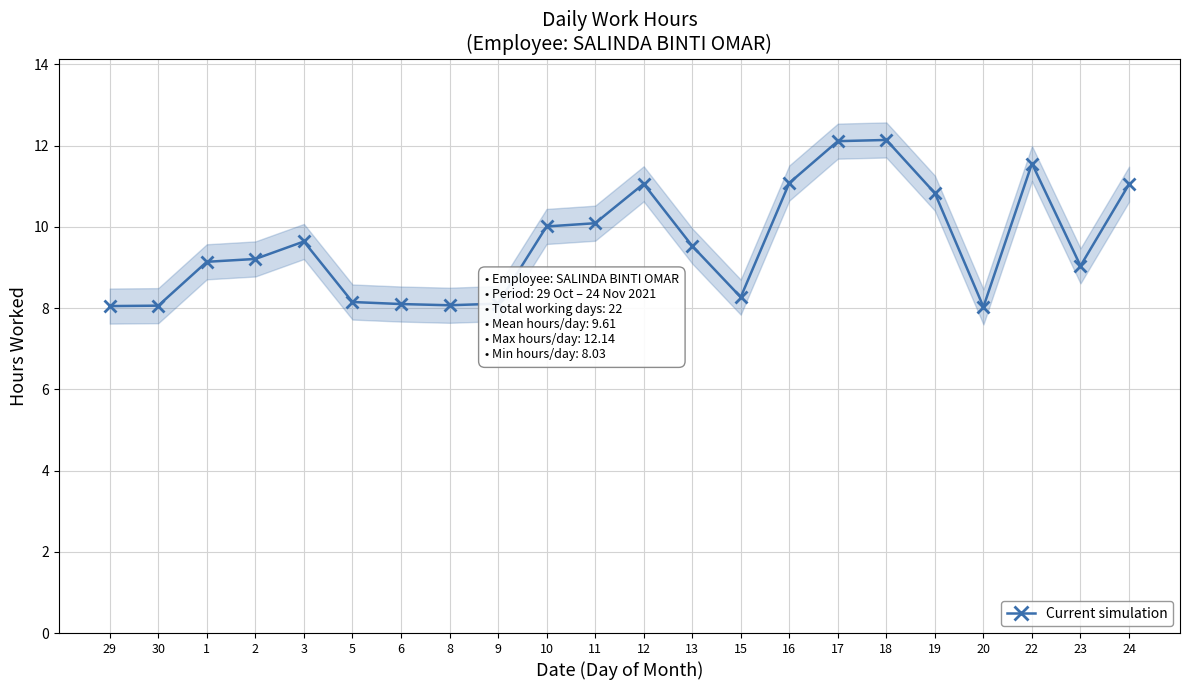

The value at 22 is 11.6. True or false?

True